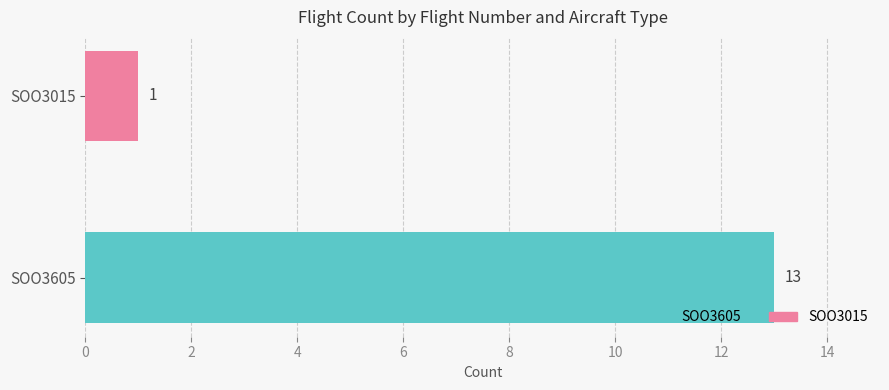

Where is SOO3015 nearest to the value 0?

1